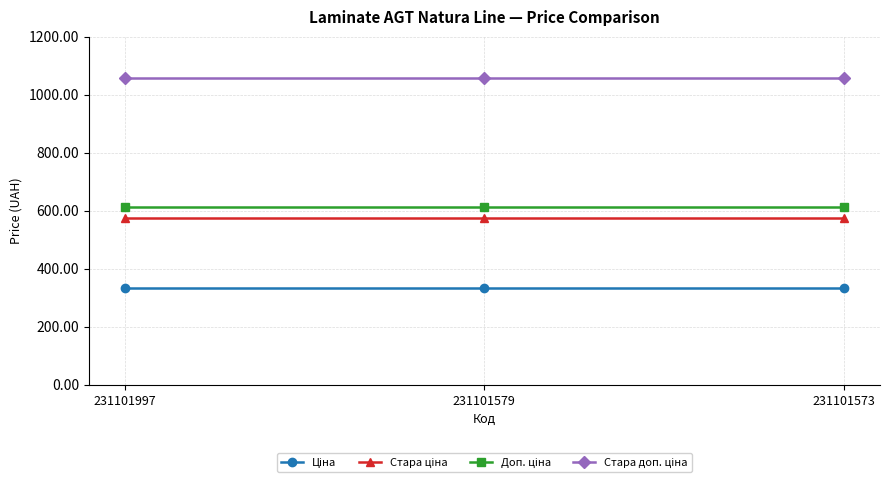

What is the minimum value shown in the chart?

334.4